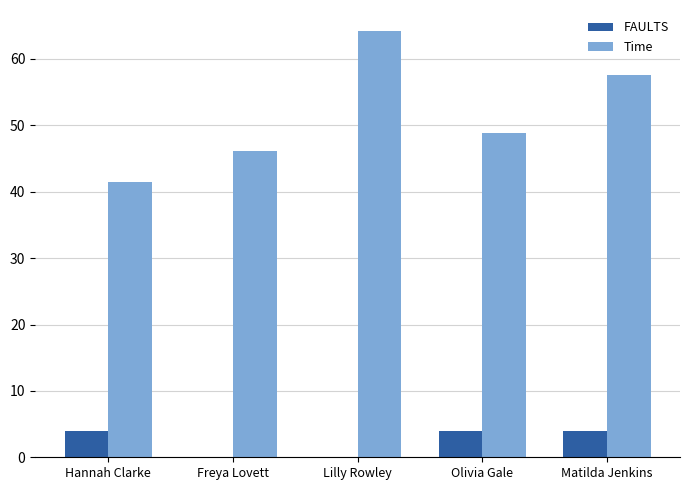

What is the difference between the Time values at Freya Lovett and Matilda Jenkins?

11.5